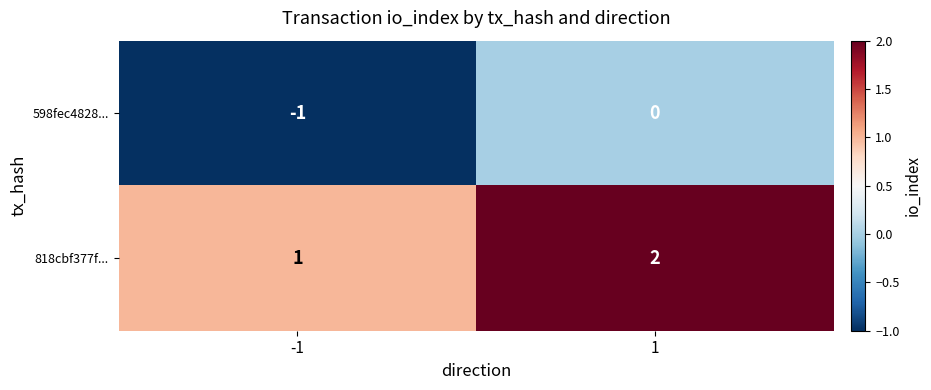

At -1, list the series in order from largest to smallest.

818cbf377f..., 598fec4828...